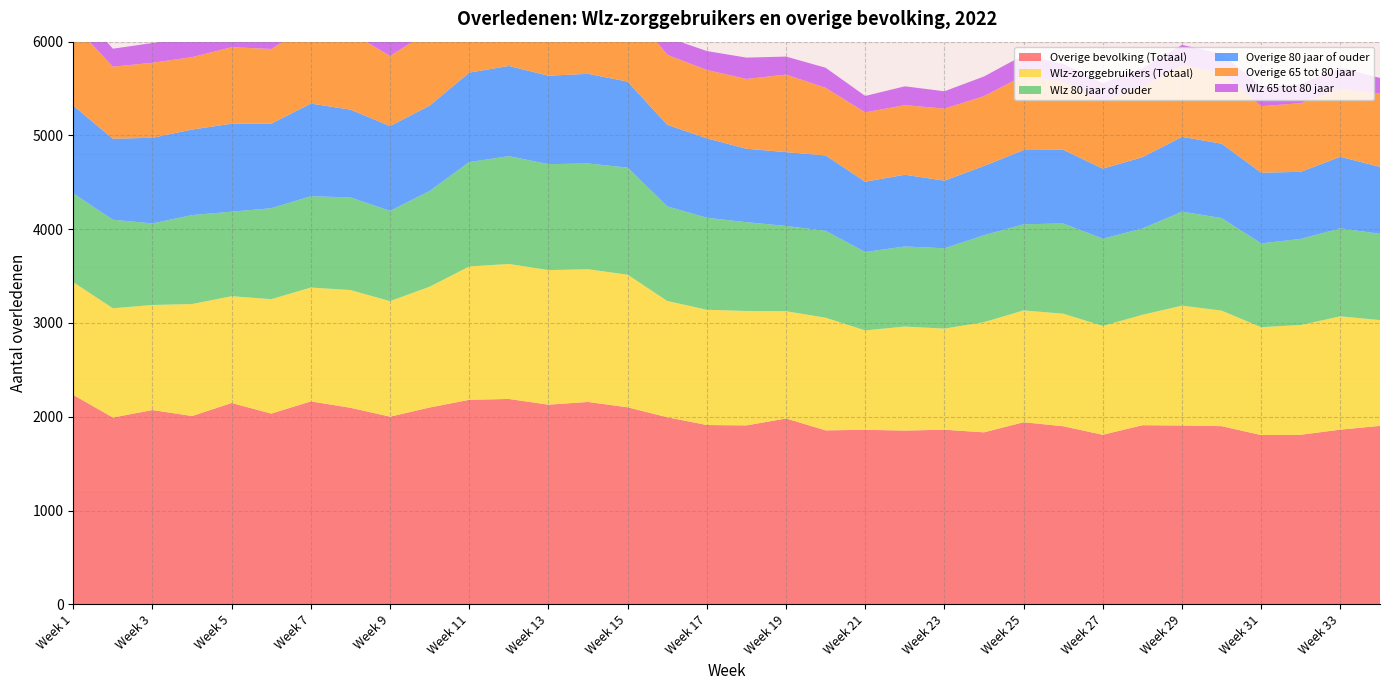

Reading left to right, extract all data points from this chart.

Overige bevolking (Totaal): 2233	1992	2072	2008	2147	2034	2164	2096	2001	2099	2181	2190	2129	2158	2101	1995	1912	1908	1982	1855	1861	1853	1862	1834	1942	1899	1808	1910	1907	1900	1805	1808	1863	1903
Wlz-zorggebruikers (Totaal): 1202	1165	1120	1194	1139	1220	1214	1255	1232	1288	1422	1440	1435	1415	1414	1240	1229	1220	1144	1201	1060	1109	1078	1175	1192	1200	1161	1177	1278	1232	1150	1171	1208	1128
Wlz 80 jaar of ouder: 947	944	870	949	901	970	974	988	963	1021	1113	1149	1130	1128	1142	1009	981	947	909	927	836	854	857	927	919	962	930	921	1002	987	894	918	938	920
Overige 80 jaar of ouder: 935	864	913	912	938	901	988	936	904	910	954	962	943	956	917	869	847	783	787	804	750	765	721	739	791	786	747	760	798	793	754	715	764	713
Overige 65 tot 80 jaar: 869	768	800	772	816	797	847	825	747	797	871	842	792	849	811	747	729	744	827	721	739	742	768	744	794	722	722	751	766	756	709	732	723	783
Wlz 65 tot 80 jaar: 218	192	211	210	175	202	195	209	211	207	249	239	247	220	210	186	202	228	192	214	175	201	185	210	219	194	189	199	215	203	209	204	228	166